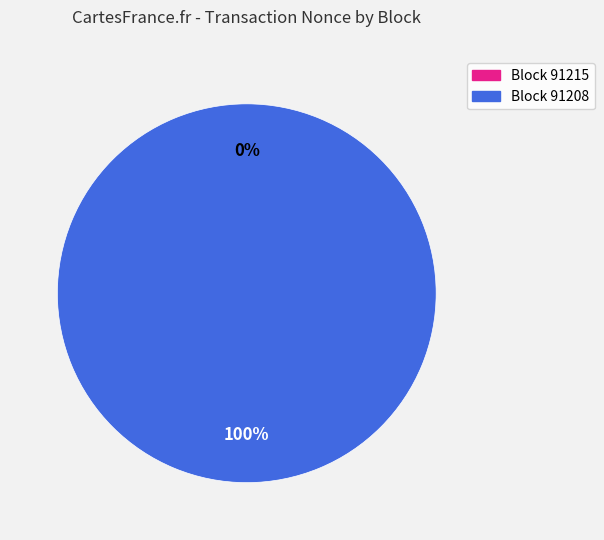

Does any single category account for the majority?

Yes